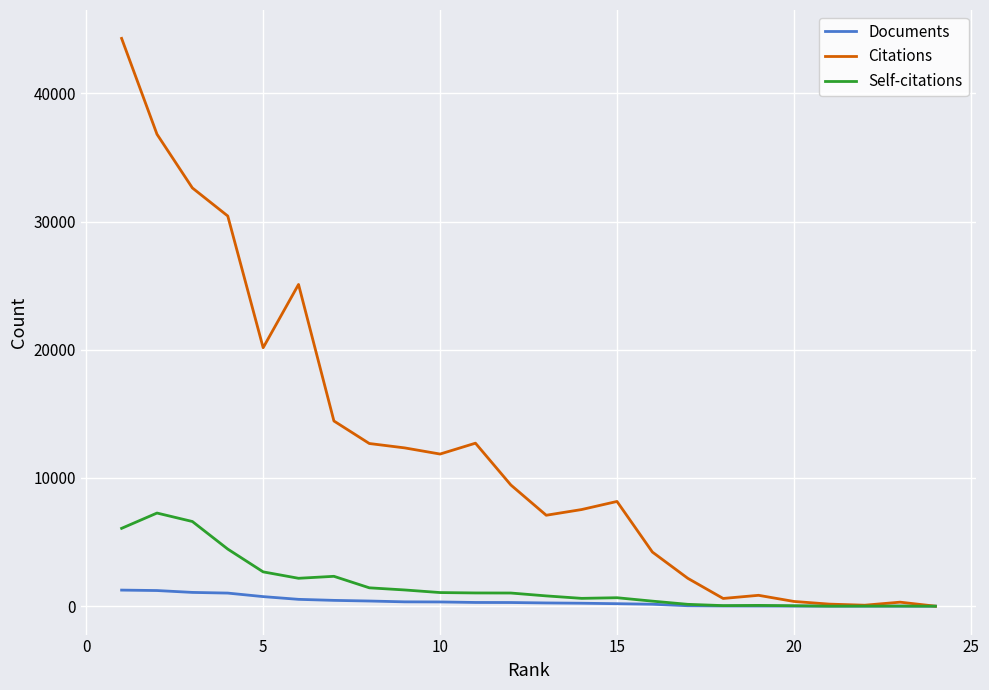

Which series has the largest total across all categories?

Citations